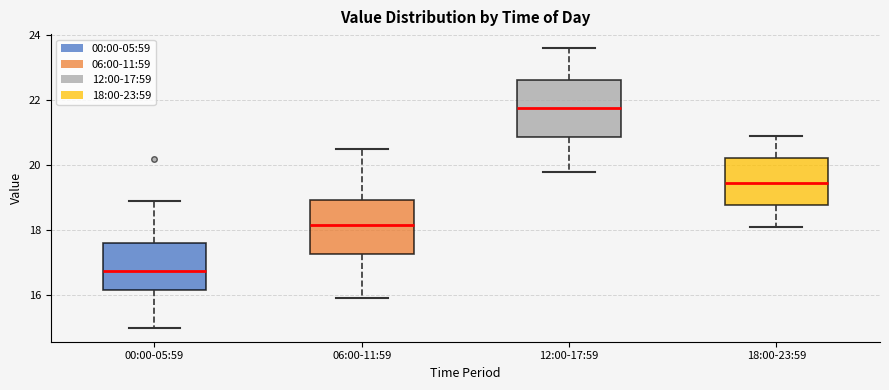

Reading left to right, read every box against the y-axis: the position of its median line, the range the box covers, and the ends of its whiskers. The values are not printed on the chart, so give them approximately, as read against the axis.

00:00-05:59: median 16.8, box 16.2 to 17.6, whiskers 15.0 to 19.0
06:00-11:59: median 18.2, box 17.2 to 19.0, whiskers 16.0 to 20.6
12:00-17:59: median 21.8, box 20.8 to 22.6, whiskers 19.8 to 23.6
18:00-23:59: median 19.4, box 18.8 to 20.2, whiskers 18.2 to 21.0